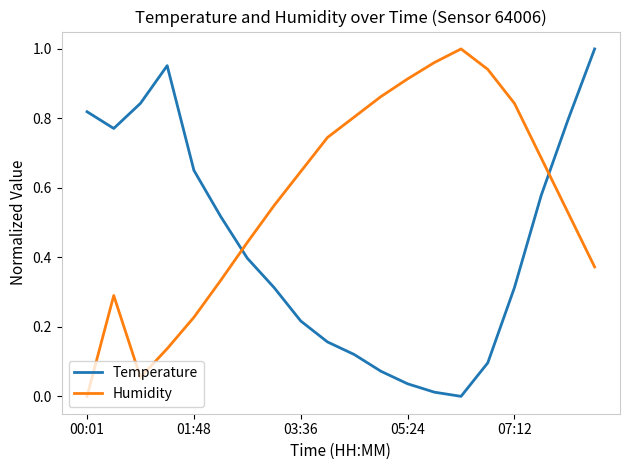

List the series in order of their overall mean, highest first.

Humidity, Temperature